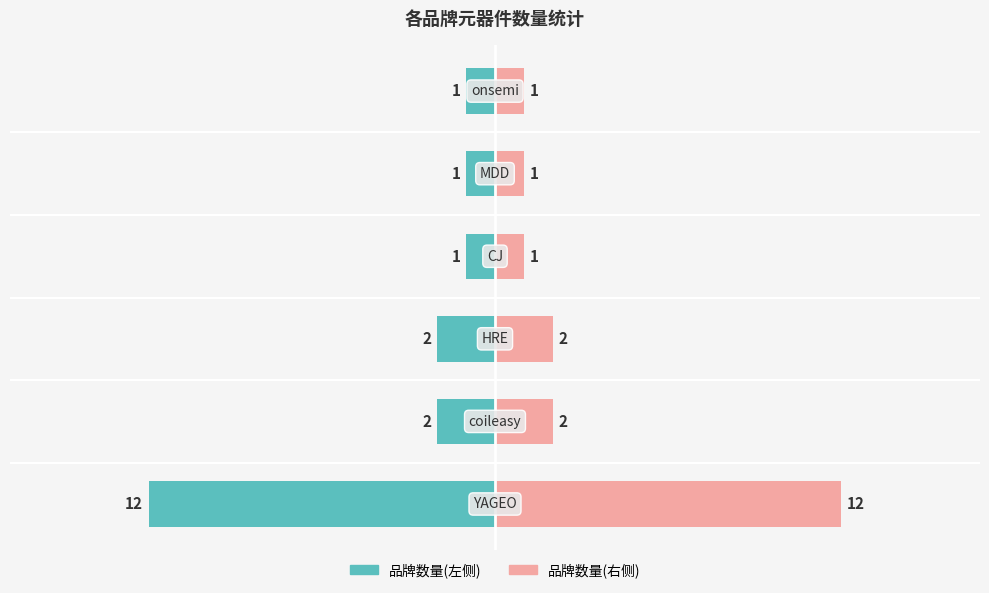

How many distinct data groups are displayed?

2